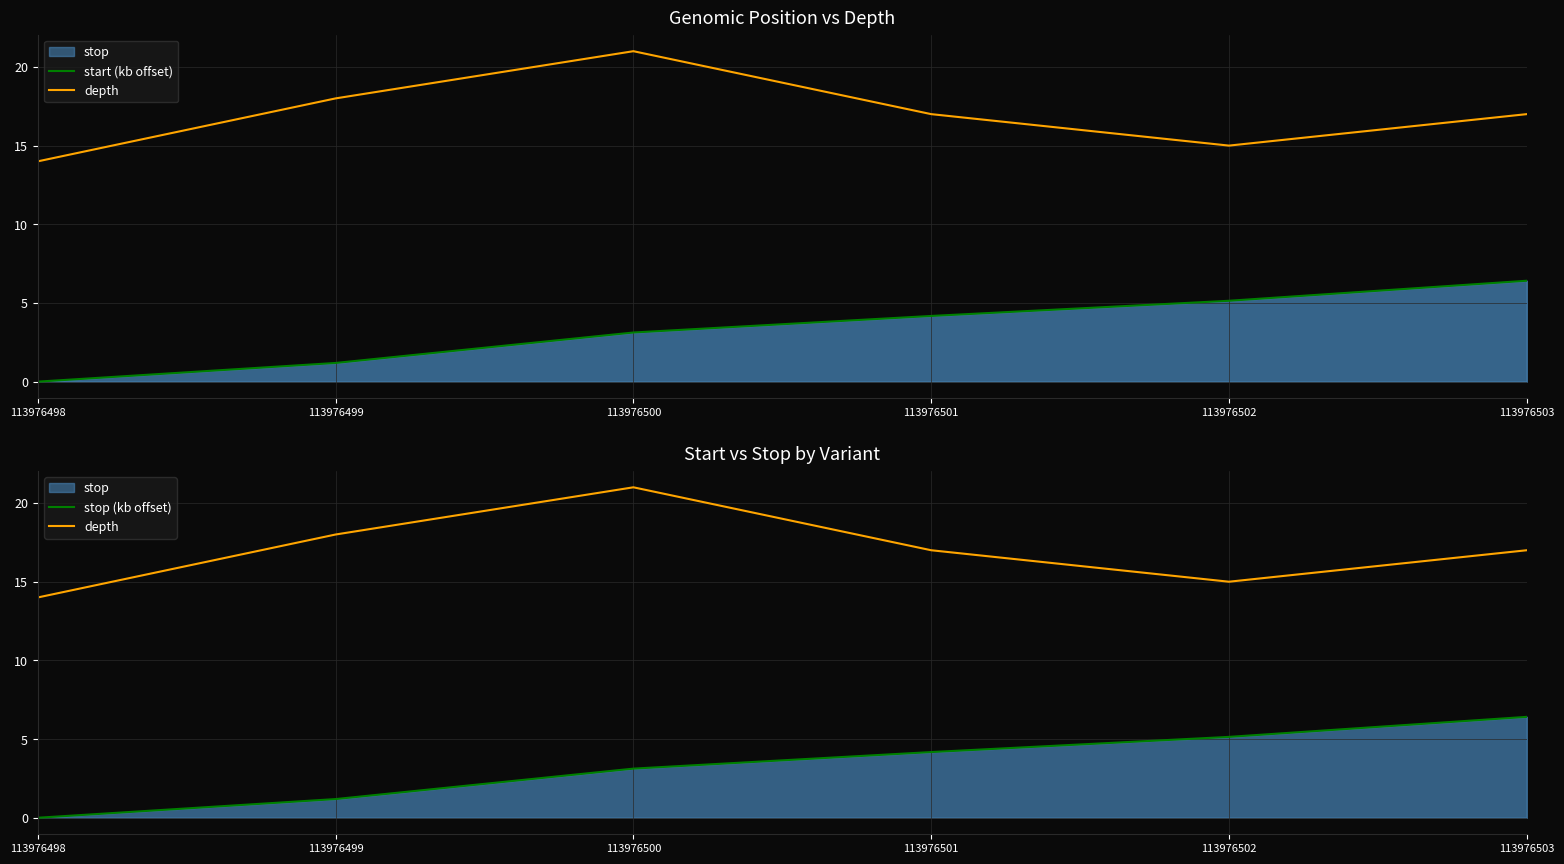

True or false: stop (kb offset) and depth intersect in this chart.

False